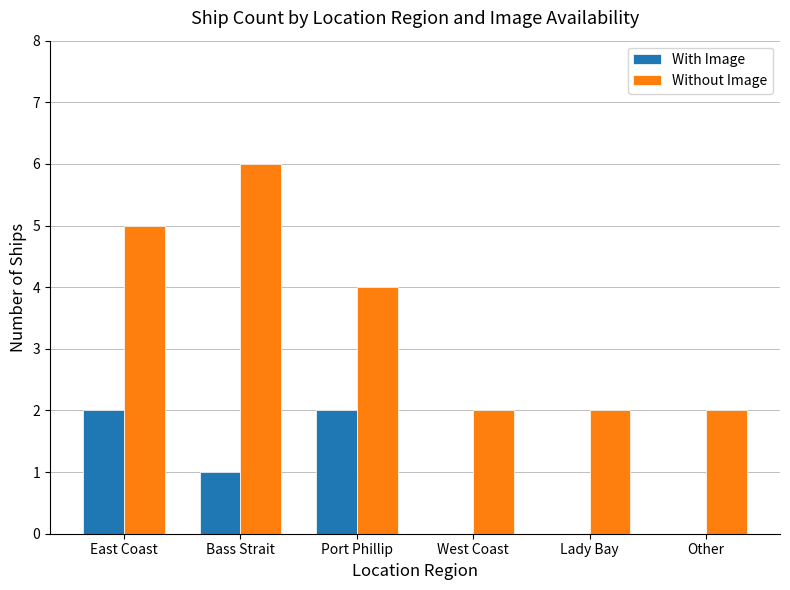

Which series has the largest total across all categories?

Without Image